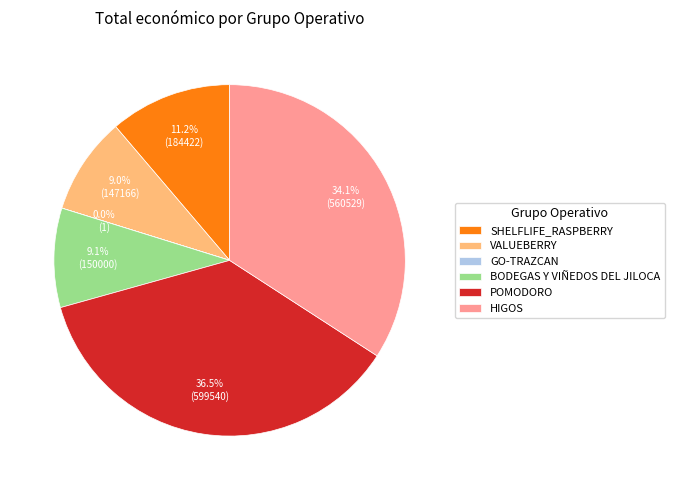

True or false: HIGOS accounts for 34% of the total.

True